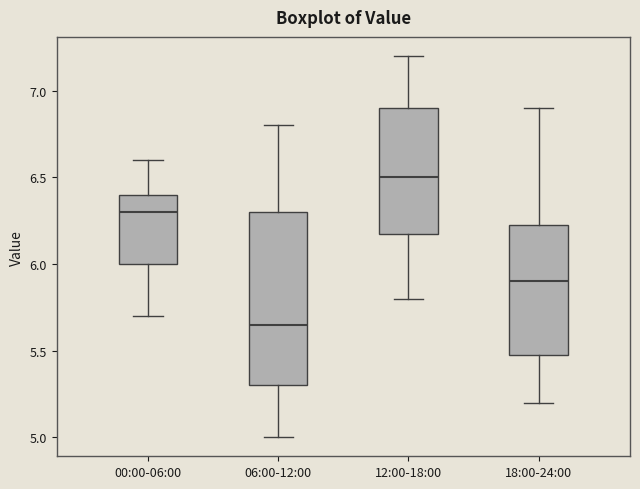

Reading left to right, transcribe this box plot: for each box, give where its median line is, the range the box spans, and where its two whiskers end, as read against the y-axis. The values are not printed on the chart, so give them approximately, as read against the axis.

00:00-06:00: median 6.30, box 6.00 to 6.40, whiskers 5.70 to 6.60
06:00-12:00: median 5.65, box 5.30 to 6.30, whiskers 5.00 to 6.80
12:00-18:00: median 6.50, box 6.20 to 6.90, whiskers 5.80 to 7.20
18:00-24:00: median 5.90, box 5.50 to 6.25, whiskers 5.20 to 6.90